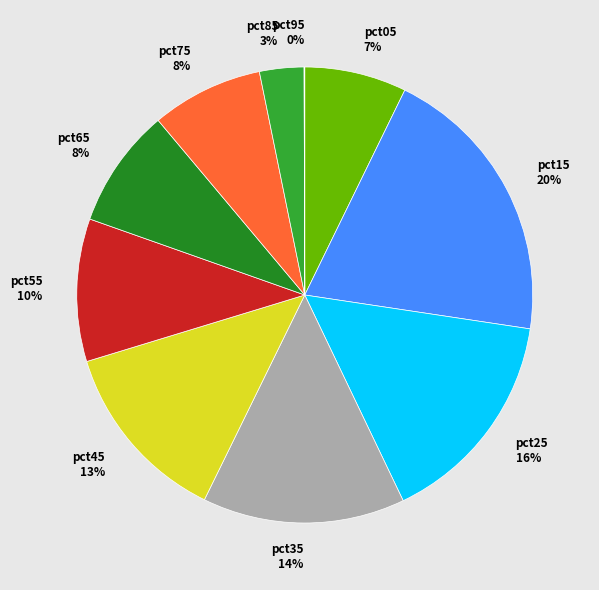

To the nearest percent, what is the combined percentage of pct55 and pct75?

18%